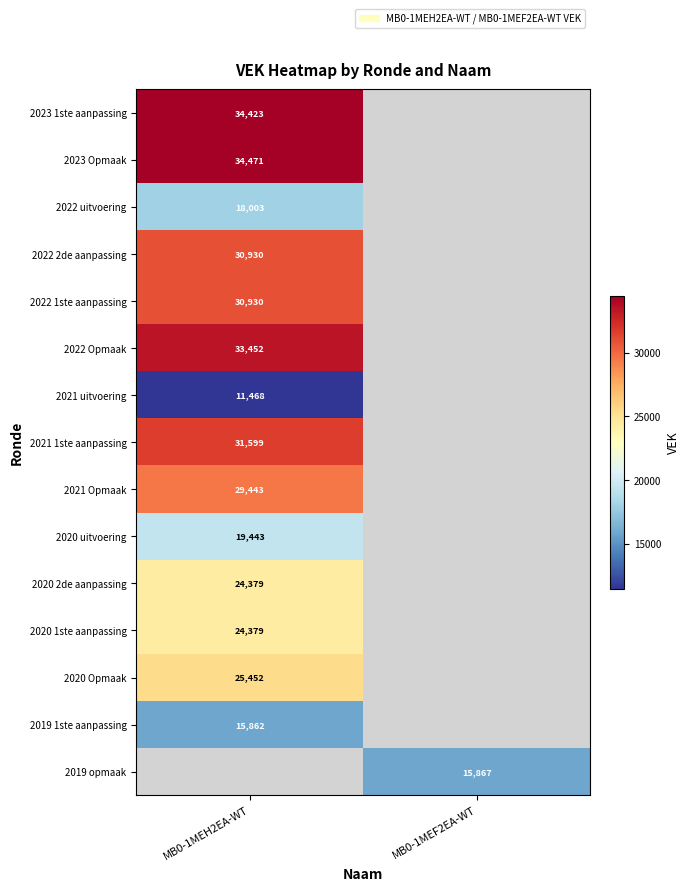

The 2020 1ste aanpassing series shows 5119 at MB0-1MEH2EA-WT. True or false?

False